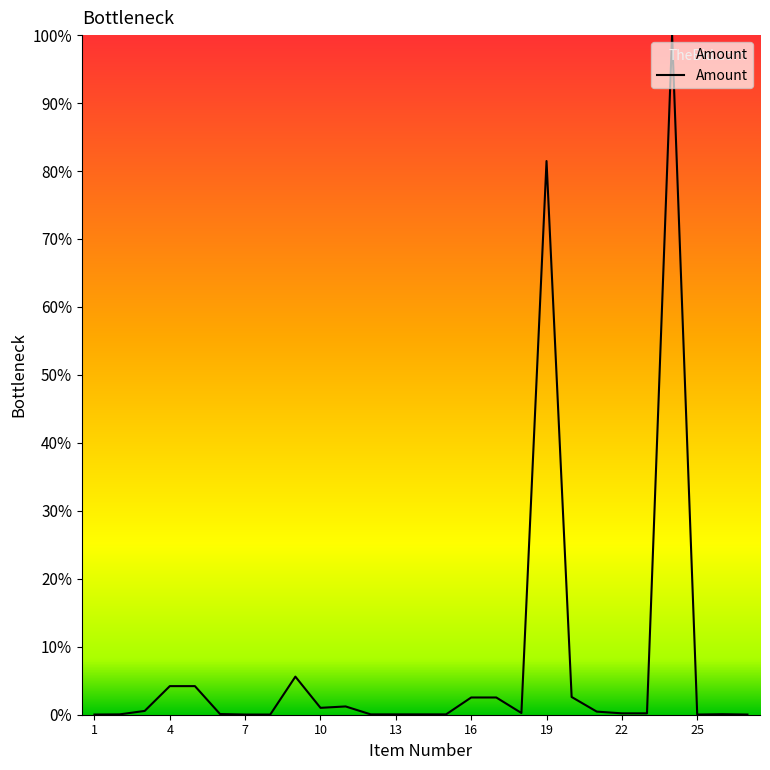

What is the difference between the second highest and minimum values?

0.8